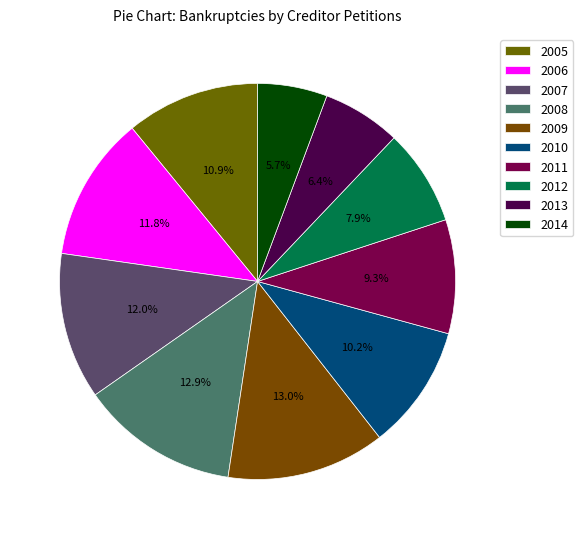

To the nearest percent, what portion does 2007 represent?

12%